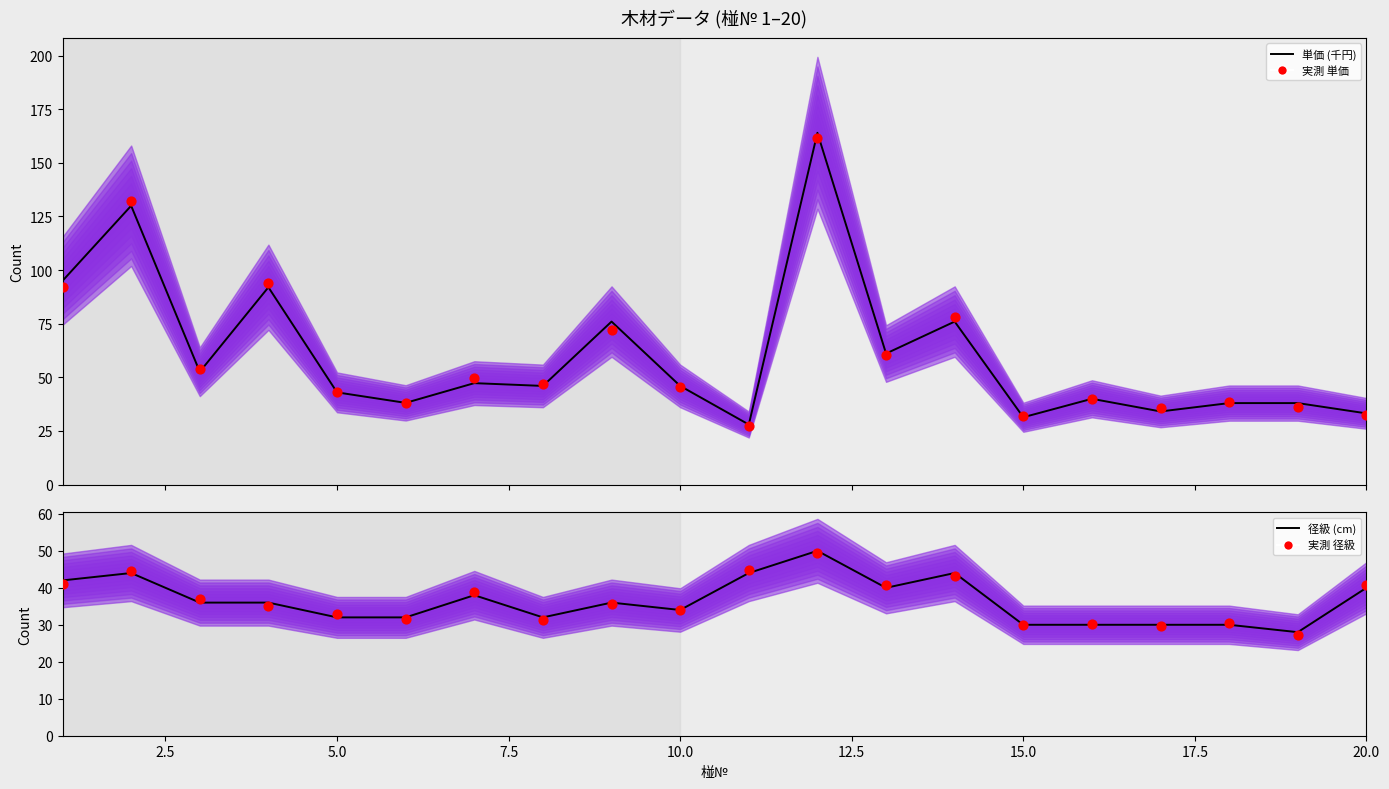

Is the value of 実測 径級 at 17.5 greater than the value of 実測 単価 at 16?

No